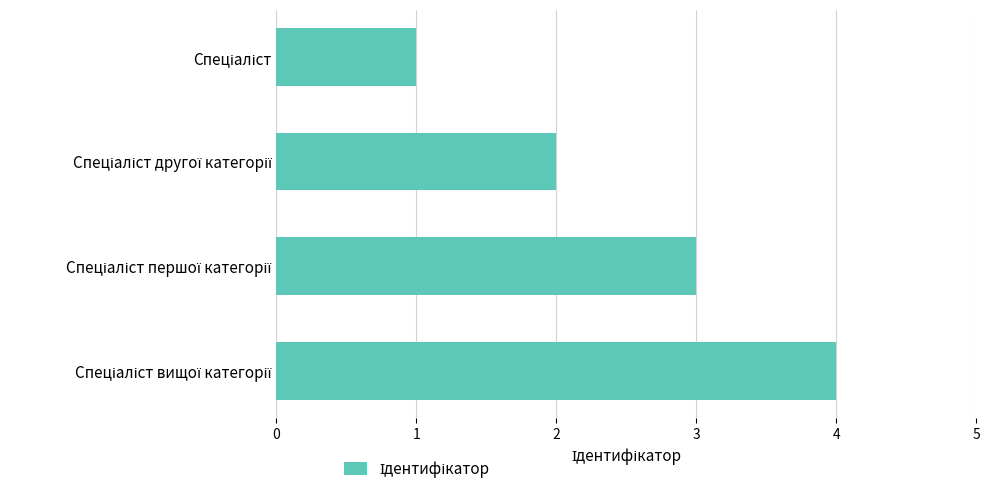

What is the maximum value shown in the chart?

4